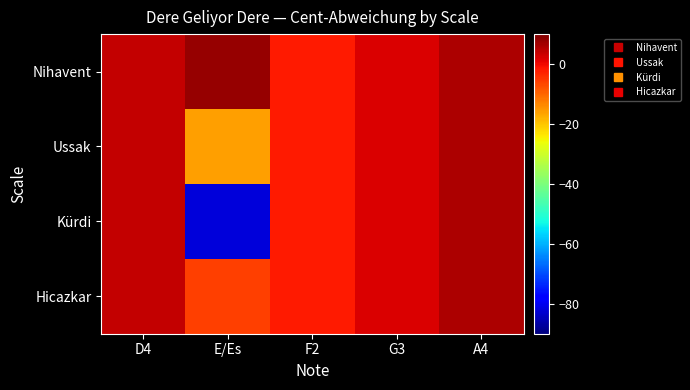

Reading right to left, what are all the values shown in this chart?

Nihavent: A4=6	G3=2	F2=-2	E/Es=8	D4=4
Ussak: A4=6	G3=2	F2=-2	E/Es=-16	D4=4
Kürdi: A4=6	G3=2	F2=-2	E/Es=-82	D4=4
Hicazkar: A4=6	G3=2	F2=-2	E/Es=-6	D4=4